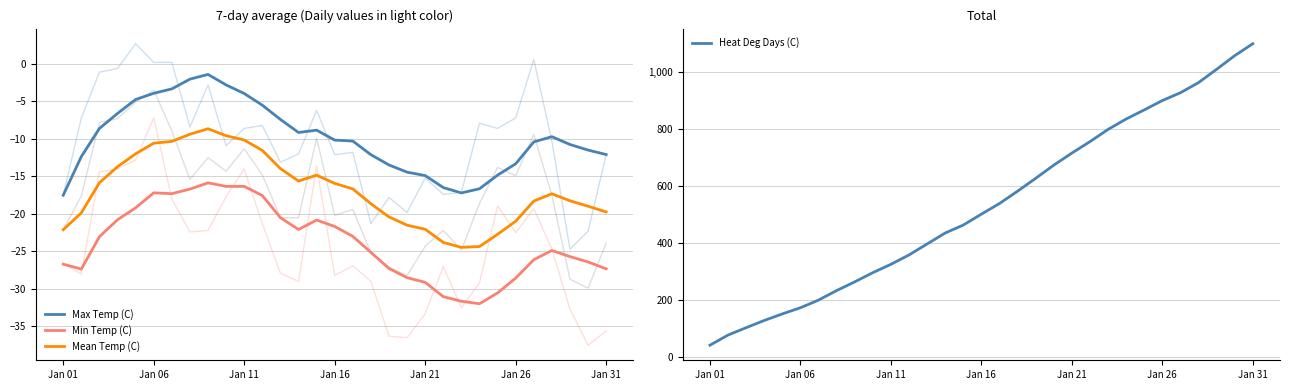

What is the minimum value shown in the chart?

-32.0